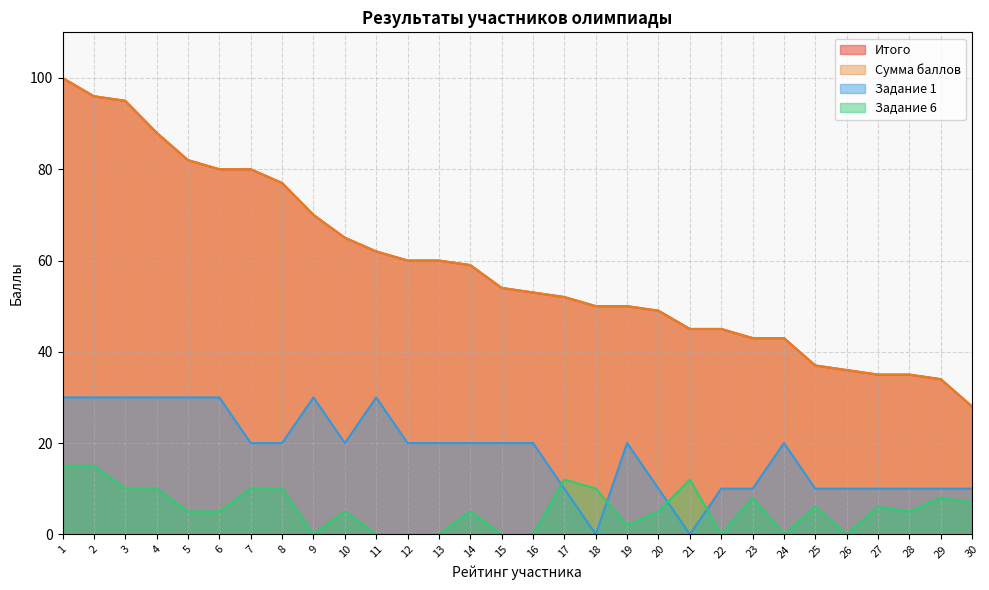

The value of Сумма баллов at 30 is 28. True or false?

True